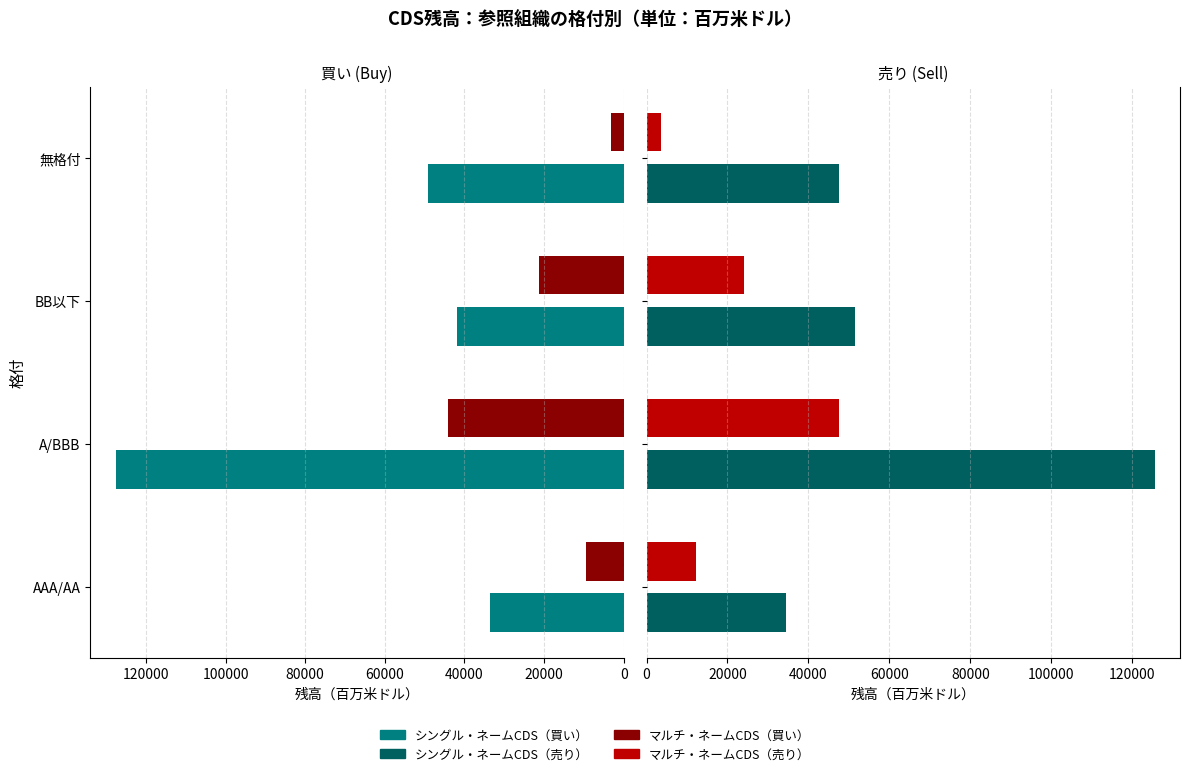

Reading left to right, transcribe all the data shown in this chart.

シングル・ネームCDS（買い）: 33469	127583	41844	49261
マルチ・ネームCDS（買い）: 9453	44125	21377	3240
シングル・ネームCDS（売り）: 34518	125529	51461	47670
マルチ・ネームCDS（売り）: 12146	47489	23988	3658